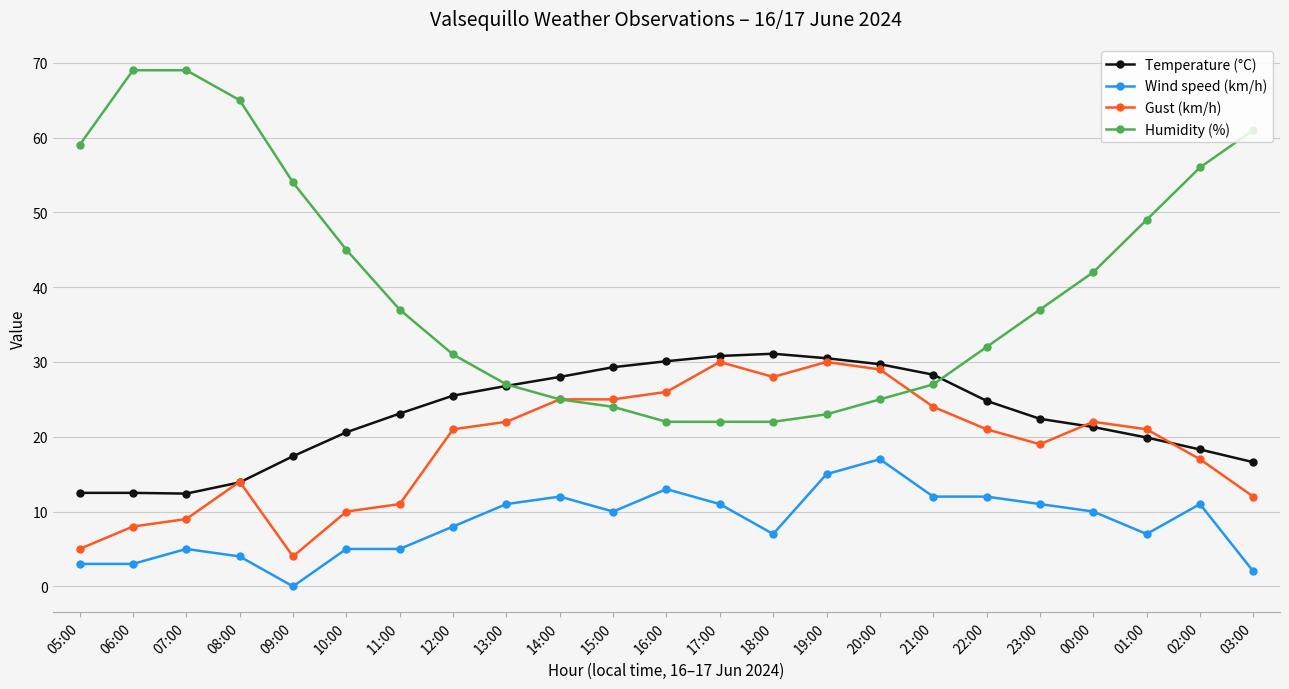

Which series has the largest total across all categories?

Humidity (%)